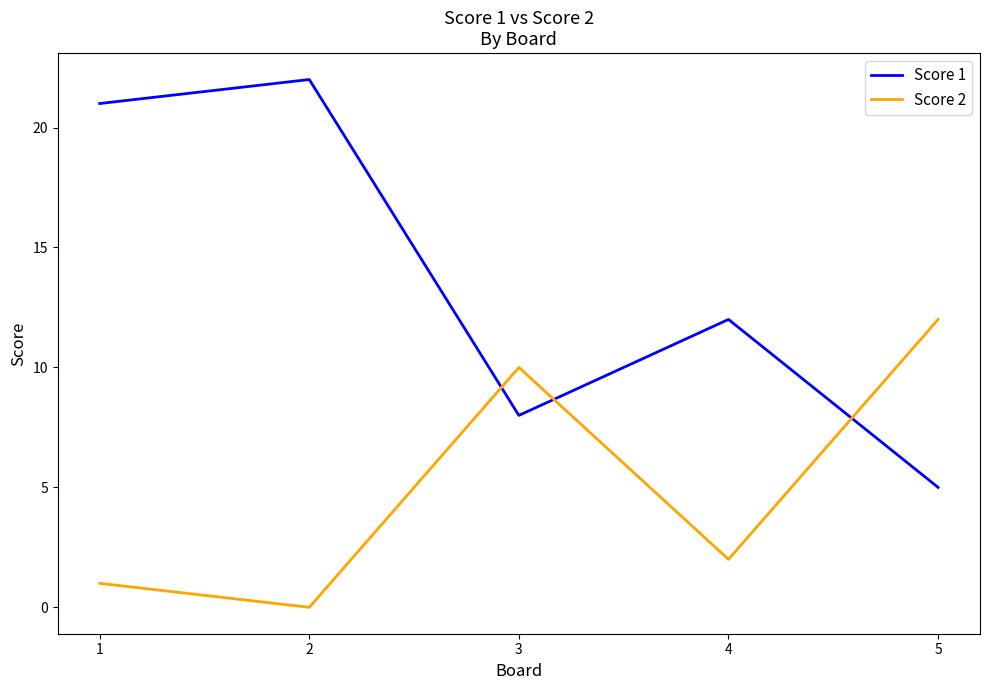

What is the difference between the maximum and minimum values in the Score 2 series?

12